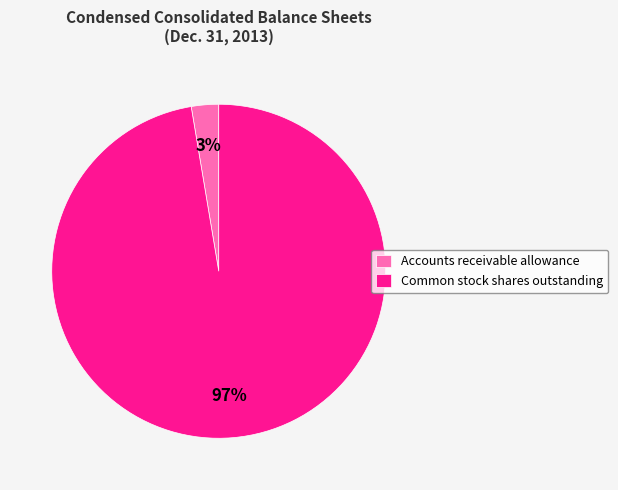

Is it true that Accounts receivable allowance is 3% of the pie?

True